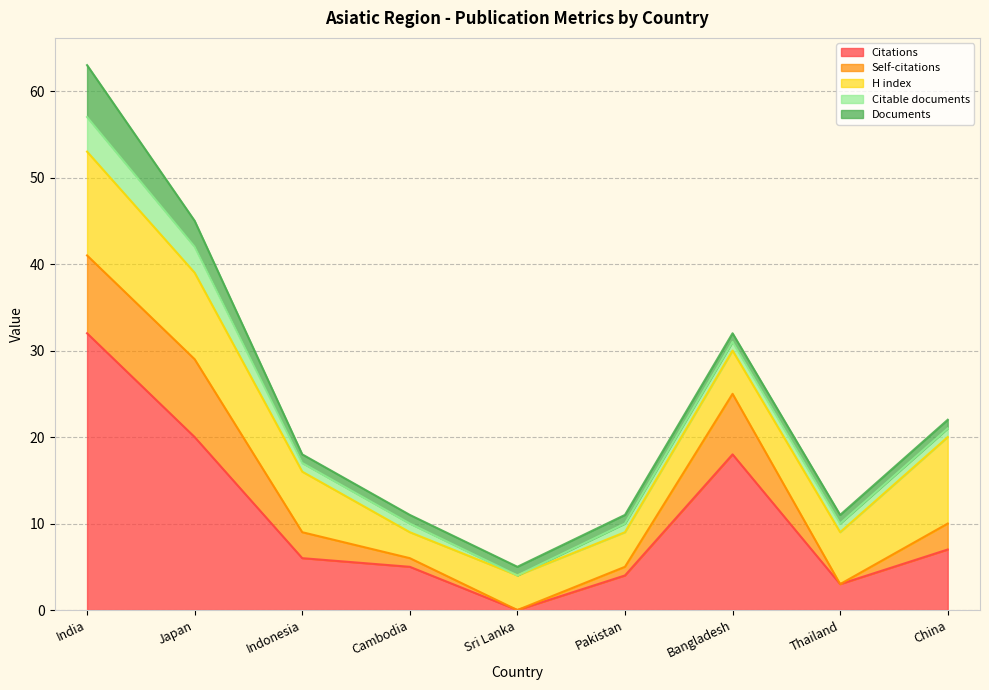

What are all the series names shown in the legend?

Citations, Self-citations, H index, Citable documents, Documents